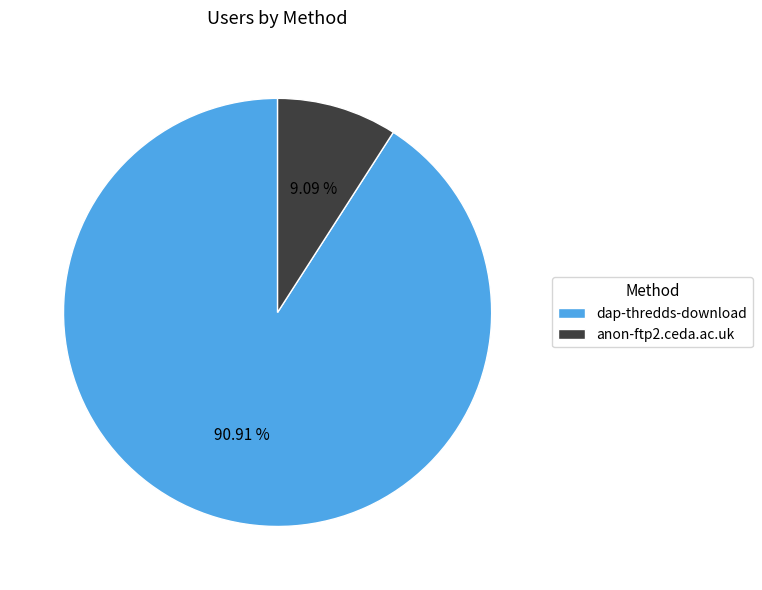

Which slice represents more than half of the pie?

dap-thredds-download